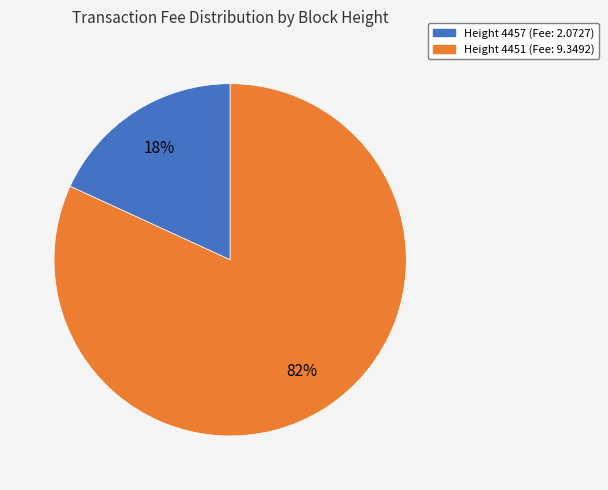

To the nearest percent, what is the average slice percentage?

50%